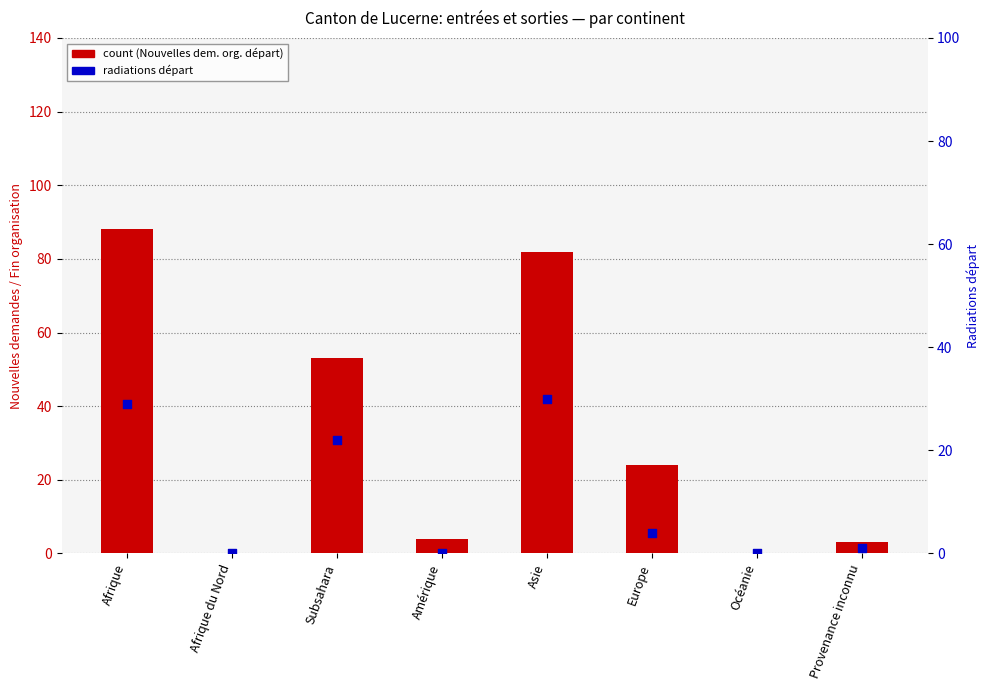

Which series reaches the minimum Y coordinate?

count (Org. départ)